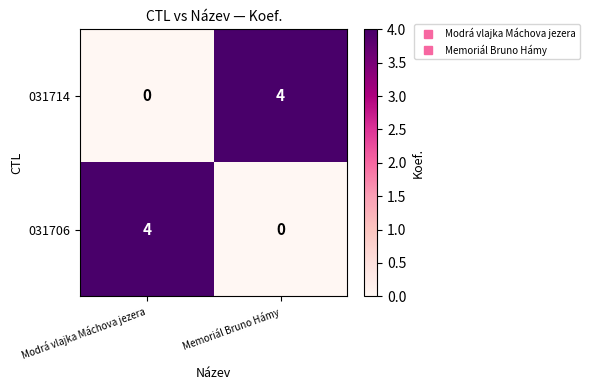

At which label is 031714 closest to 2?

Modrá vlajka Máchova jezera